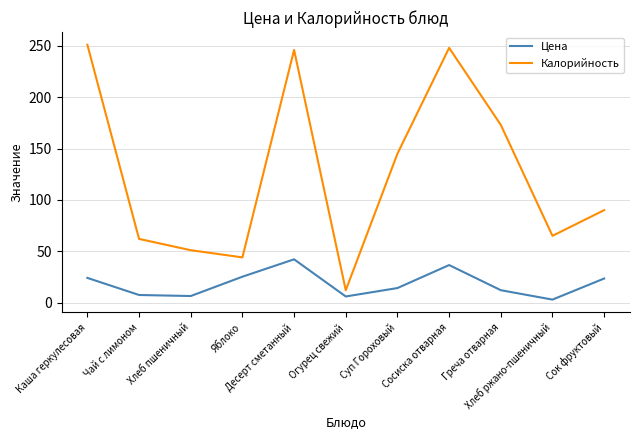

Does the chart have visible grid lines?

Yes